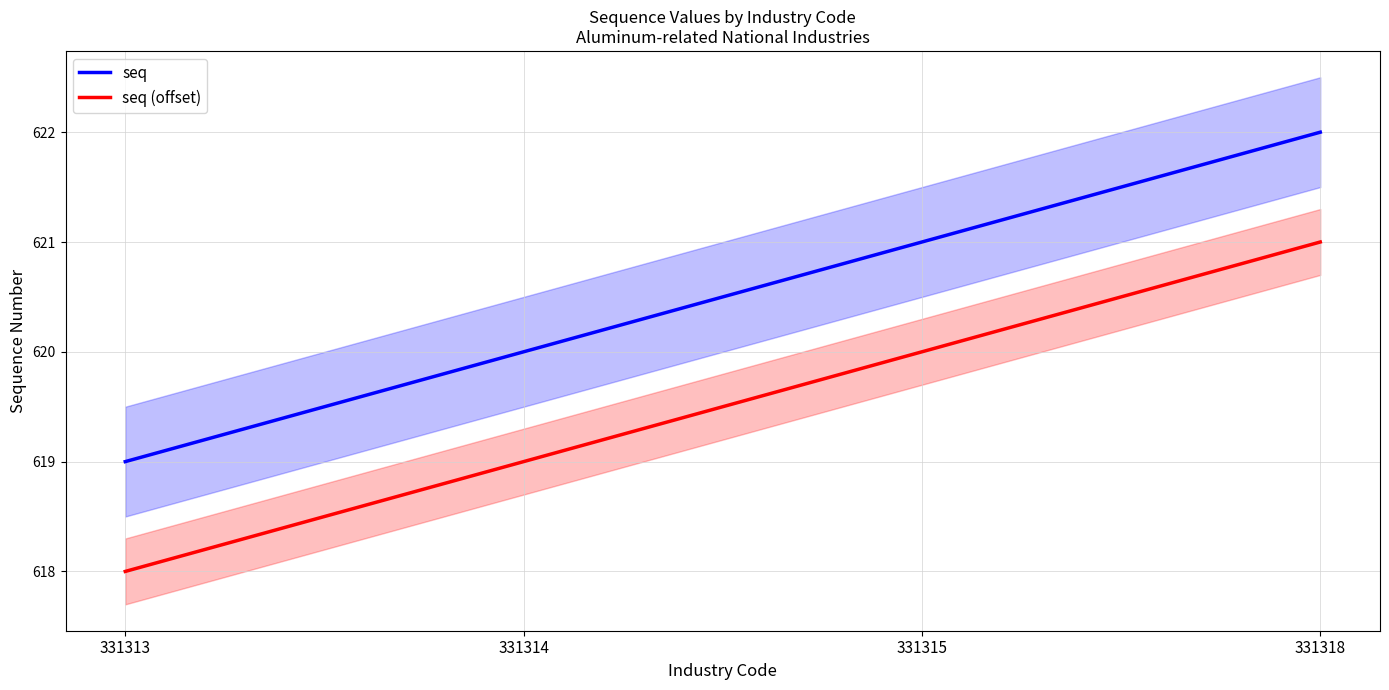

What are all the series names shown in the legend?

seq, seq (offset)